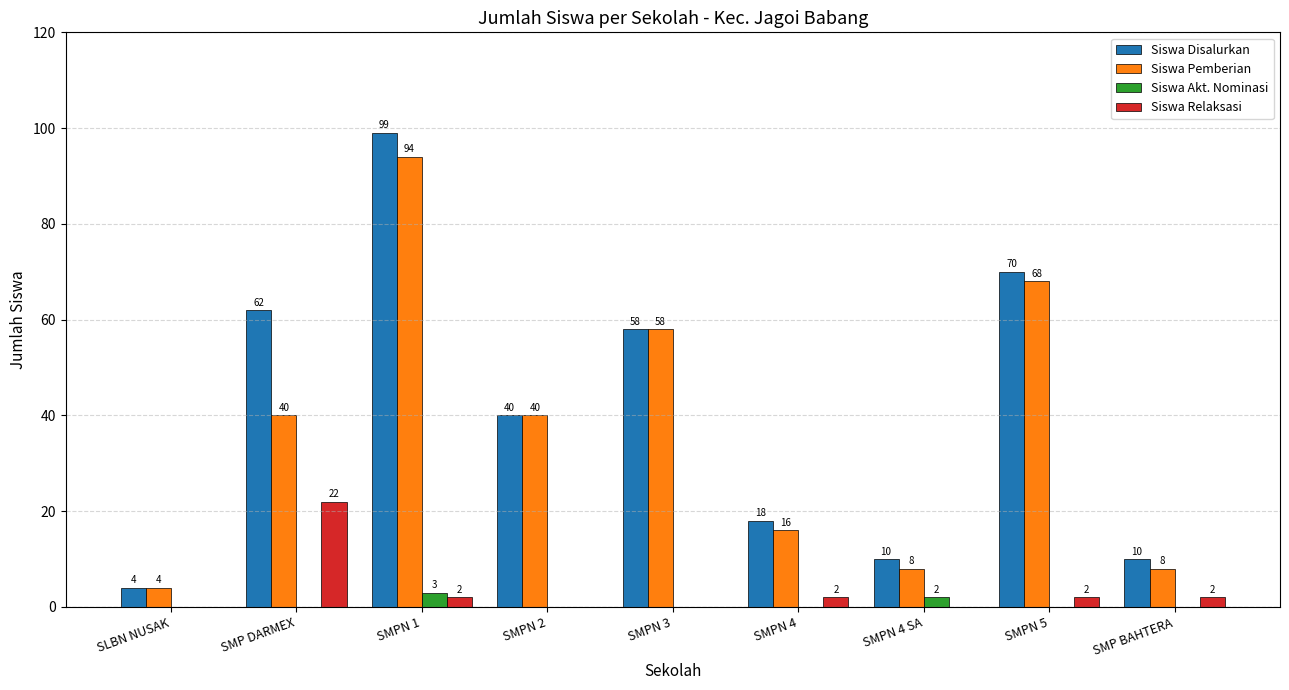

How many distinct data groups are displayed?

4